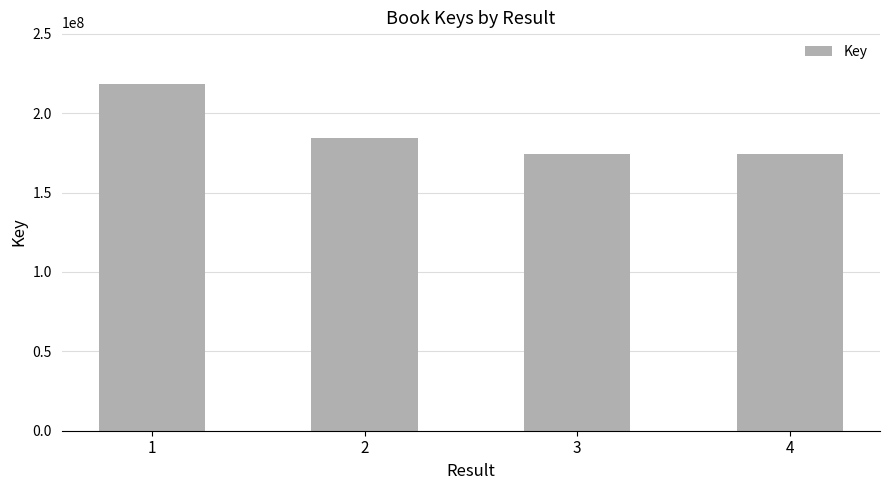

What is the average value?

187700613